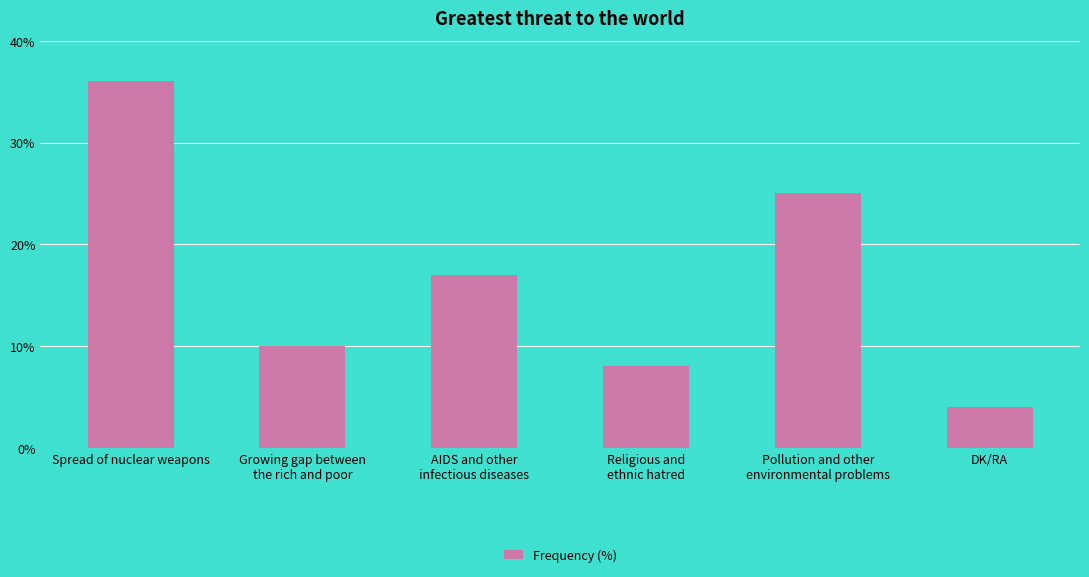

What is the minimum value shown in the chart?

4